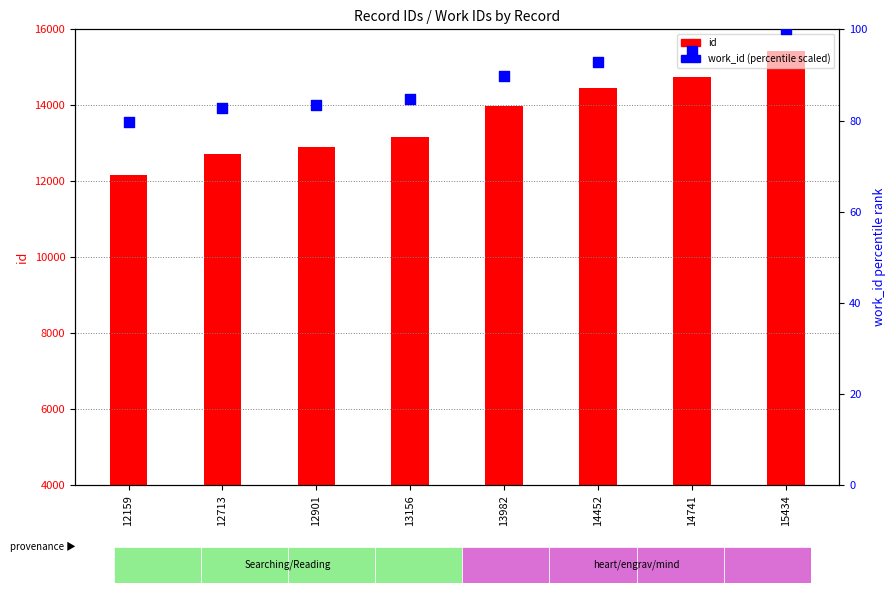

At which category is the sum across all series the highest?

15434